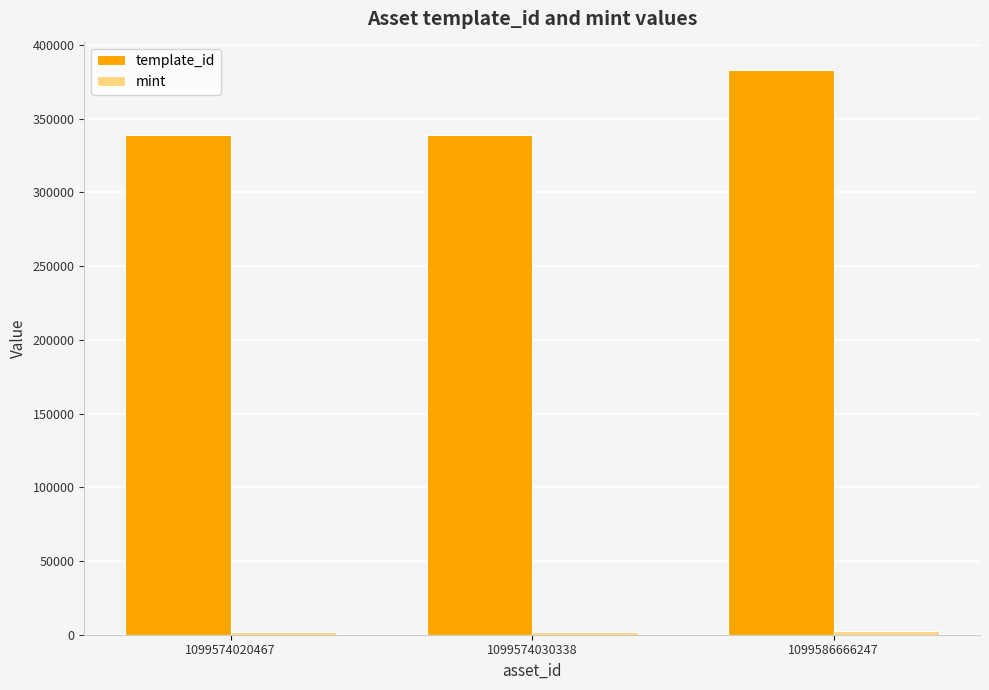

The value of template_id at 1099574020467 is 339229. True or false?

True